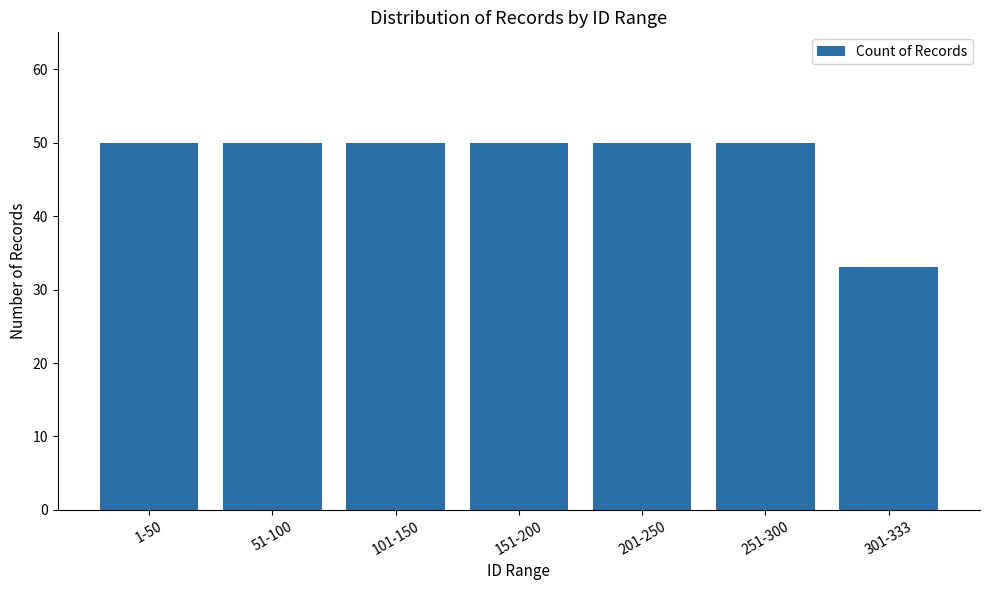

What is the difference between the maximum and minimum values?

17